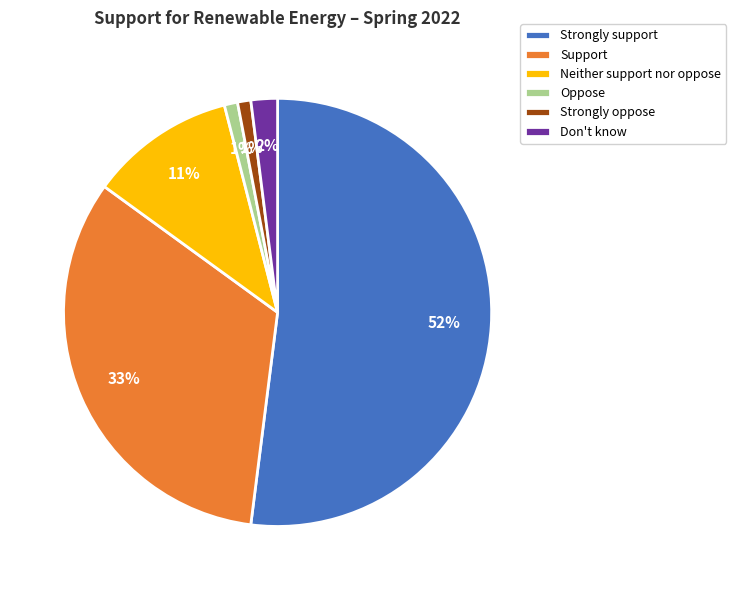

Is the sum of Oppose and Strongly support greater than half?

Yes